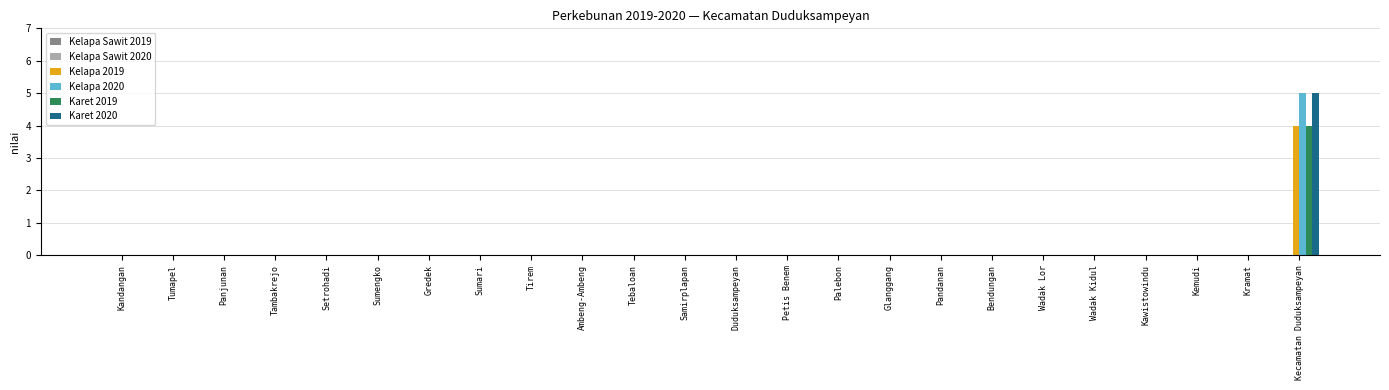

At which category is the sum across all series the highest?

Kecamatan Duduksampeyan